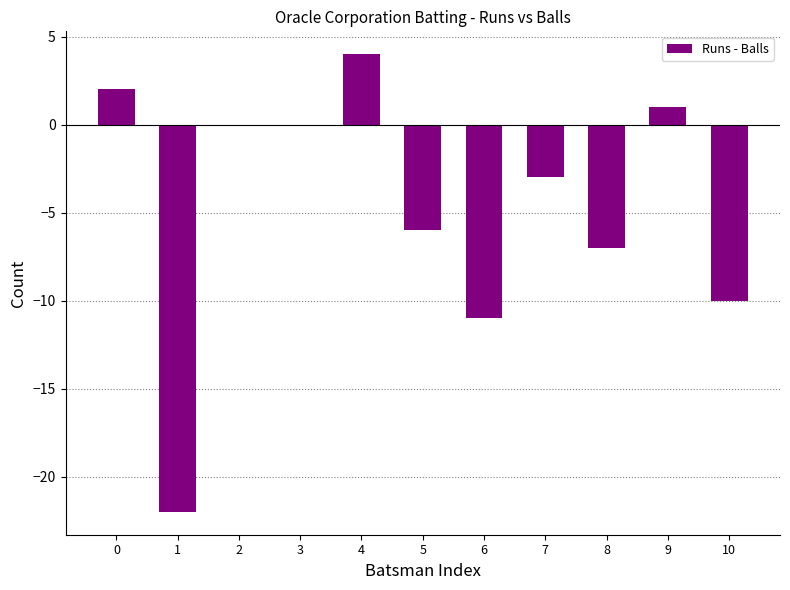

Reading left to right, extract all data points from this chart.

2	-22	0	0	4	-6	-11	-3	-7	1	-10